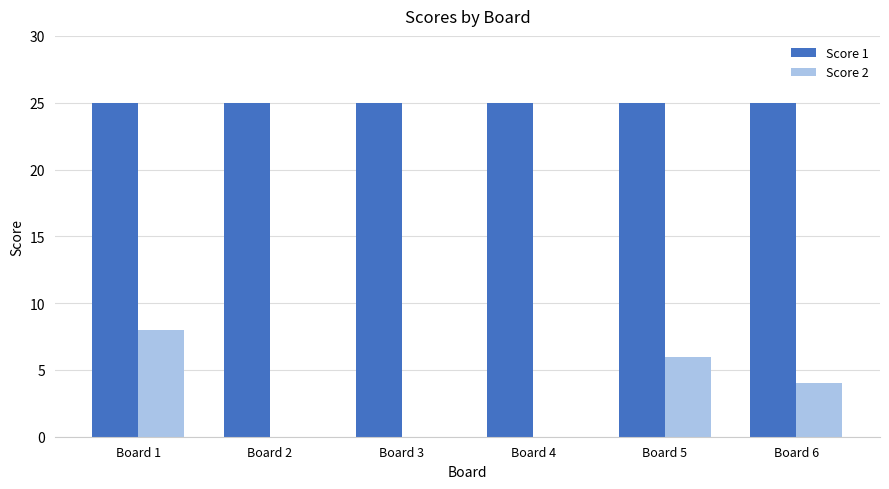

How many groups of bars are there?

6